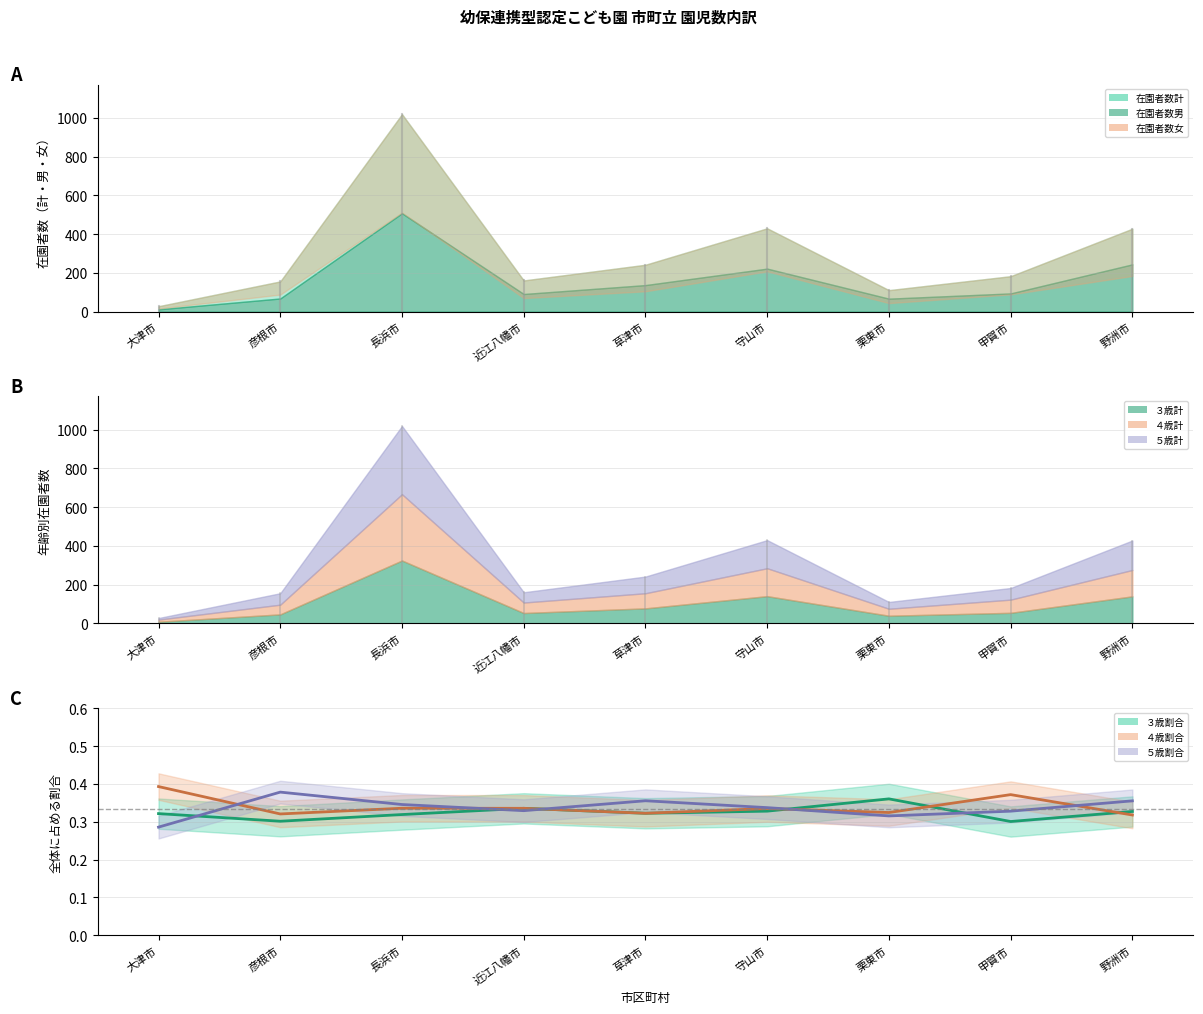

Rank the series by their average value, from highest to lowest.

４歳割合（中央）, ５歳割合（中央）, ３歳割合（中央）